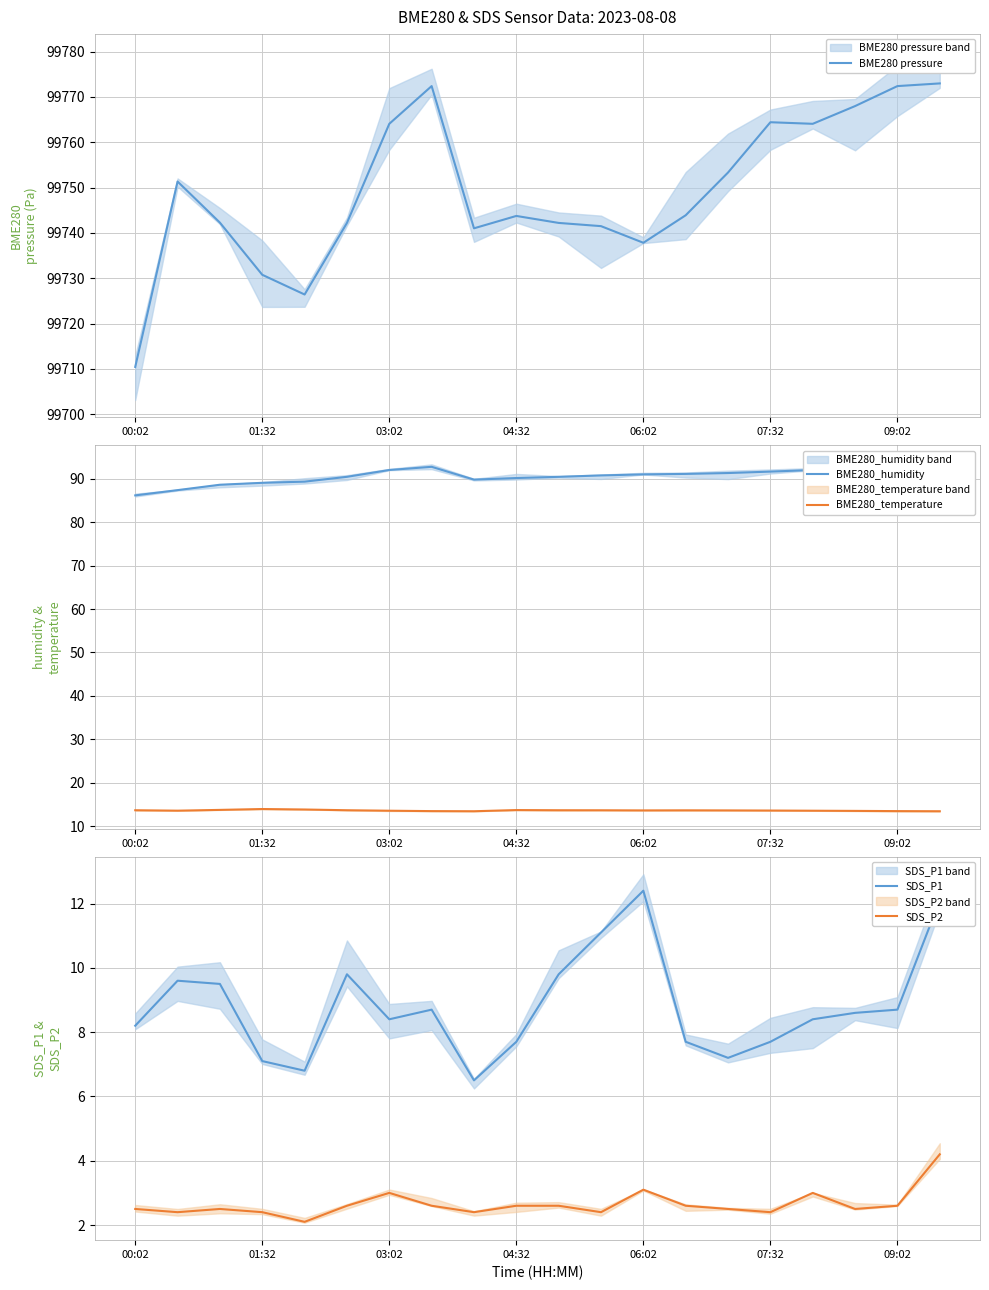

Rank the series at 10 from highest to lowest value.

BME280 pressure, BME280_humidity, BME280_temperature, SDS_P1, SDS_P2